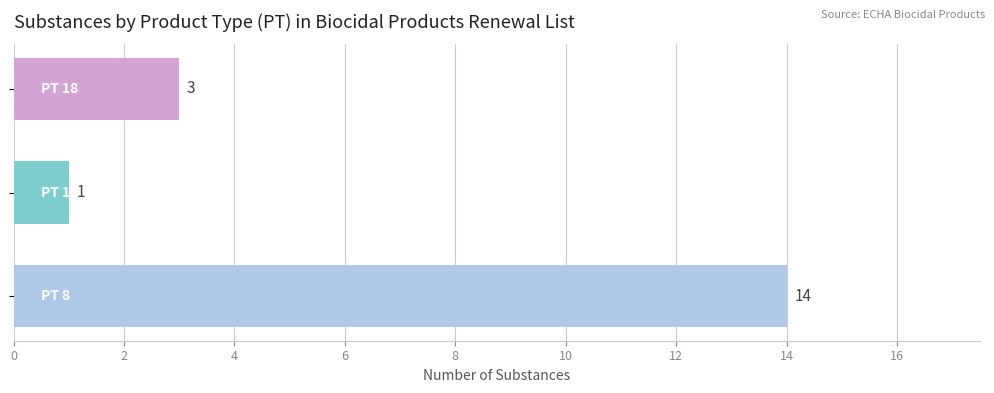

What is the average value?

6